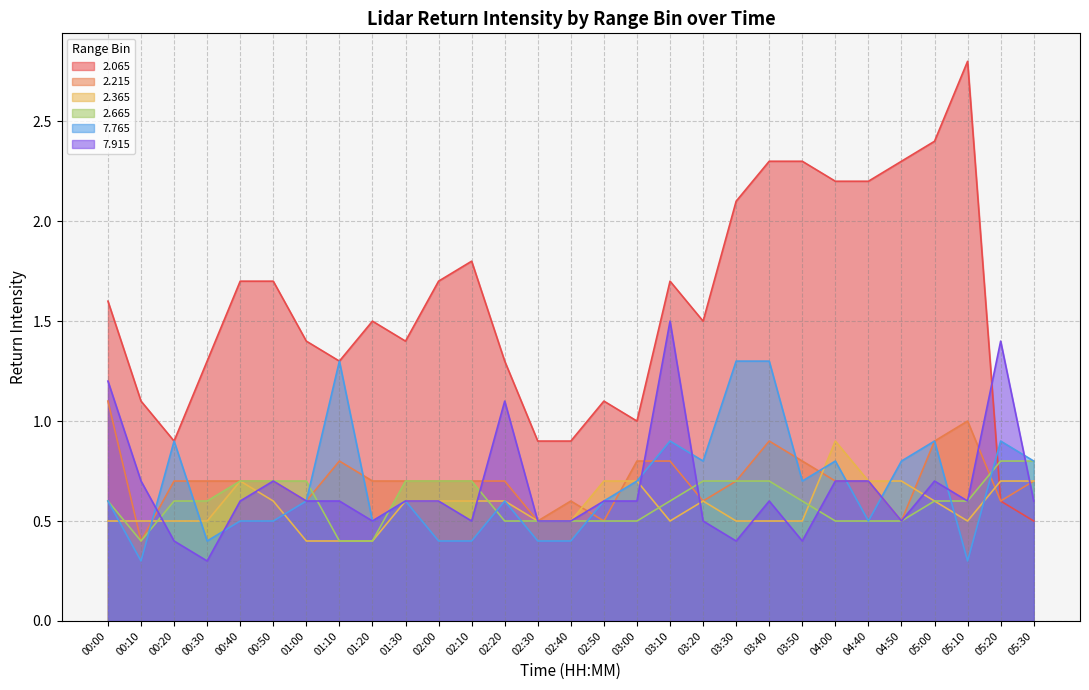

Does the chart display data point markers on the line(s)?

No